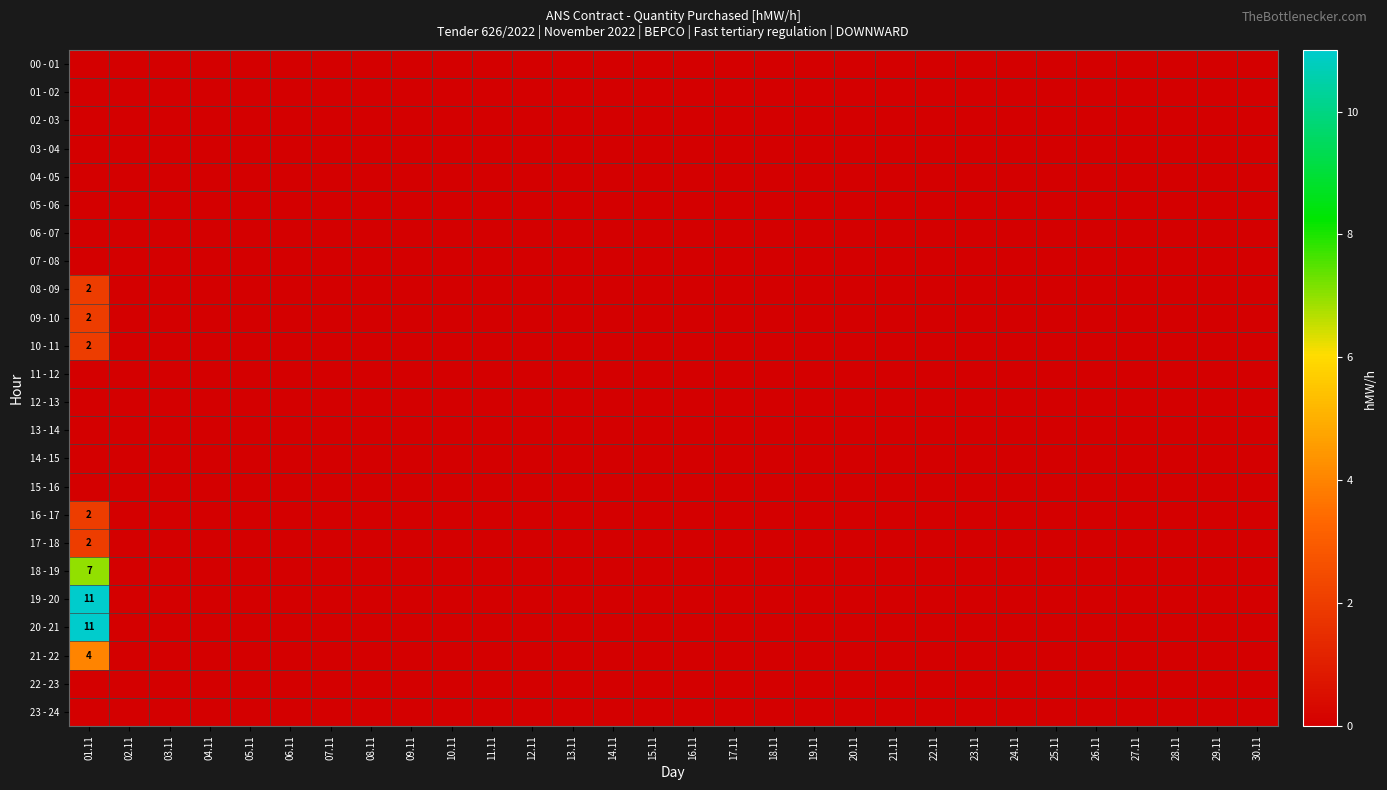

What is the greatest value displayed?

11